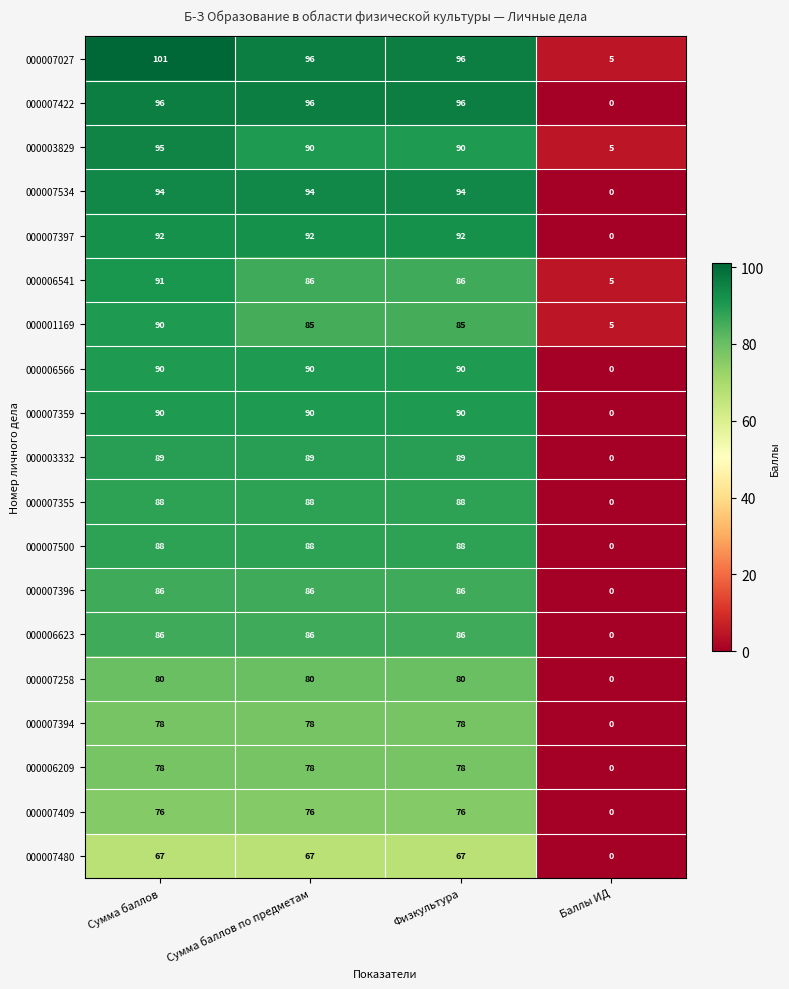

What is the maximum value shown in the chart?

101